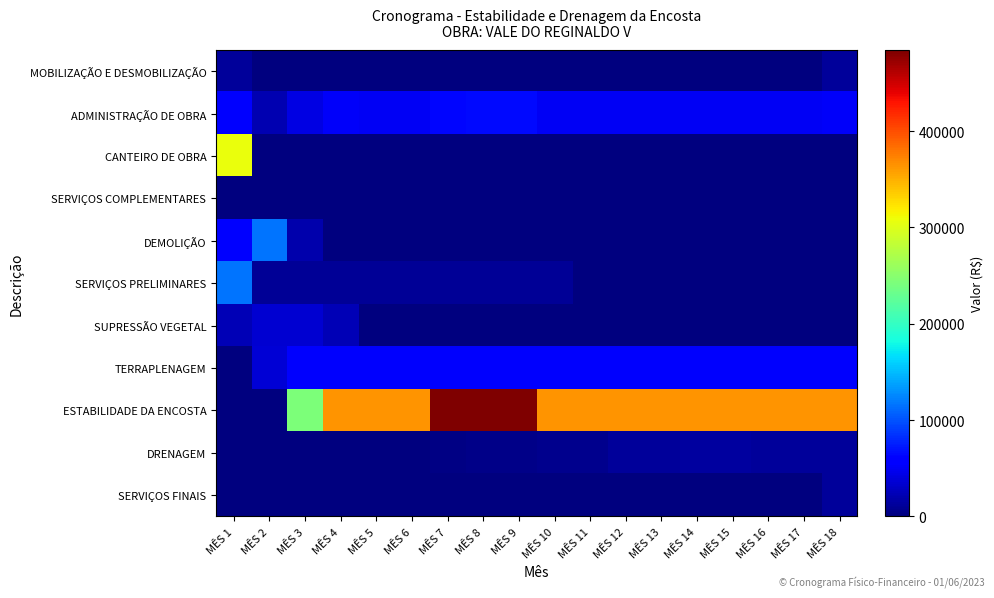

Which series changed the most between MÊS 2 and MÊS 15?

ESTABILIDADE DA ENCOSTA